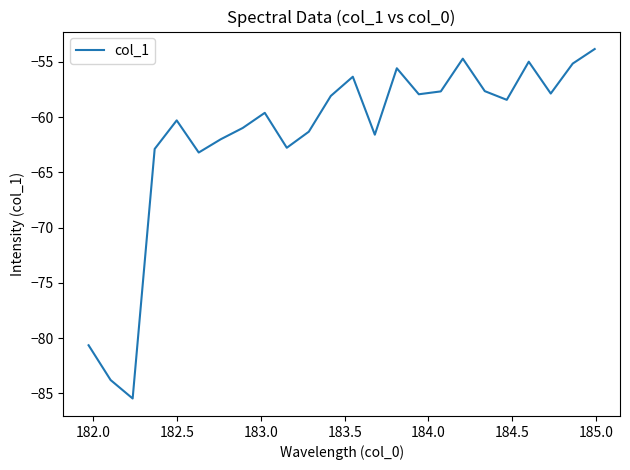

What is the difference between the maximum and minimum values?

31.6